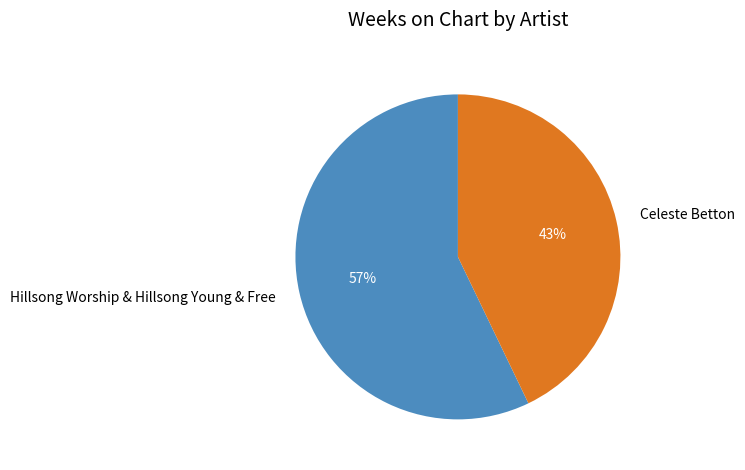

Which slice is the smallest?

Celeste Betton